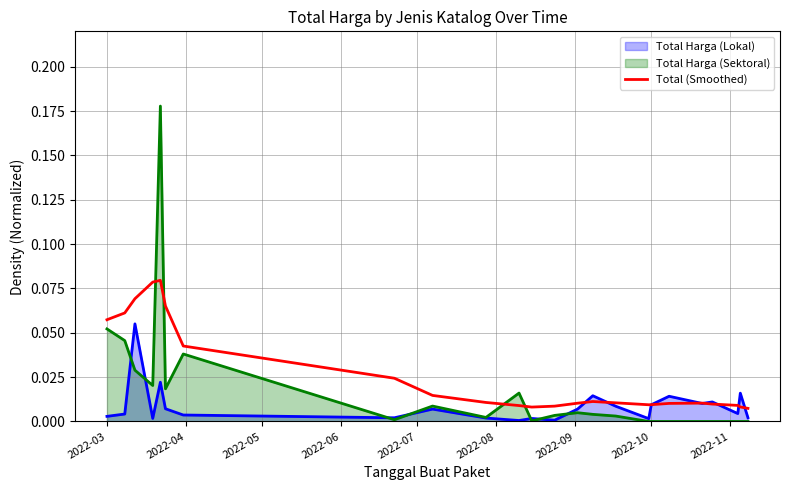

Rank the series by their average value, from highest to lowest.

Total (Smoothed), Total Harga (Sektoral), Total Harga (Lokal)